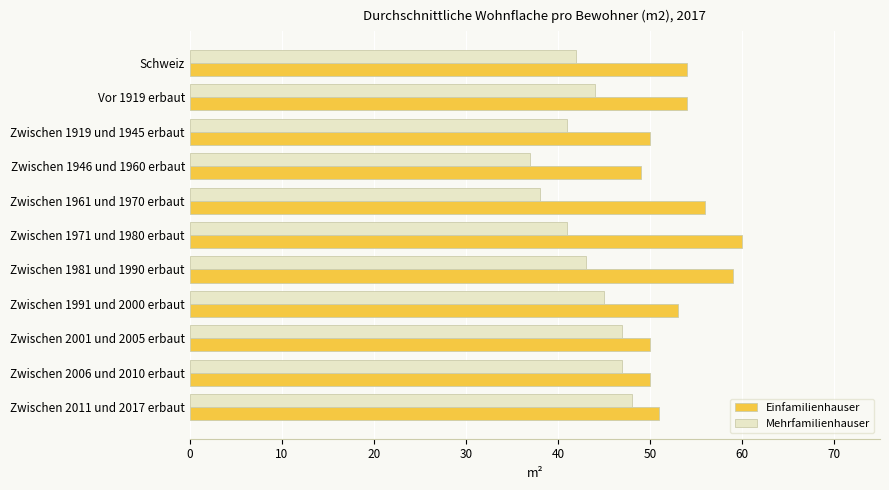

Which series has the largest total across all categories?

Einfamilienhauser